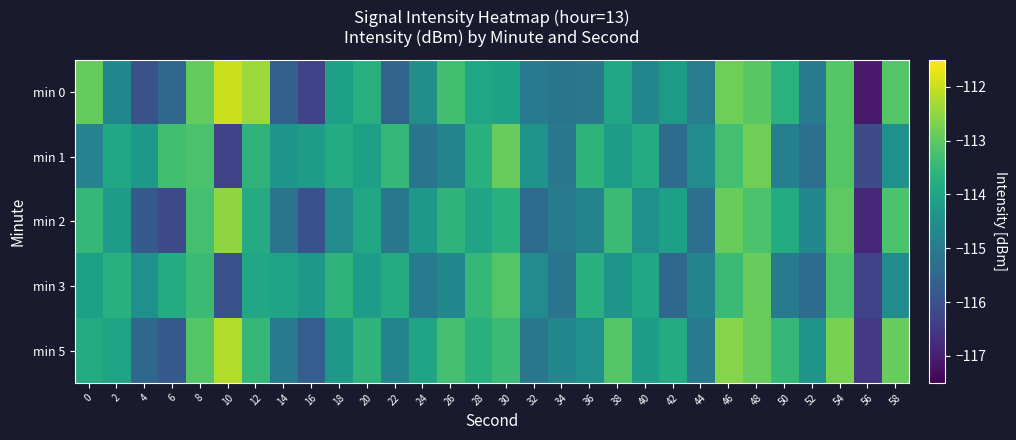

What is the maximum value shown in the chart?

-112.0